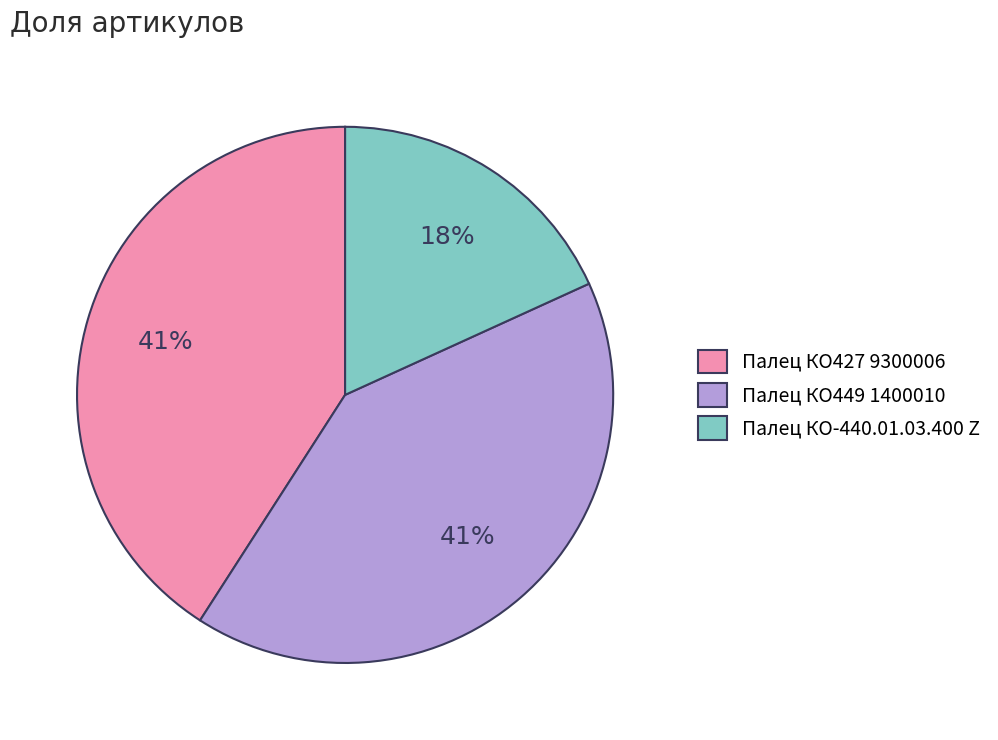

Which slice is the smallest?

Палец КО-440.01.03.400 Z